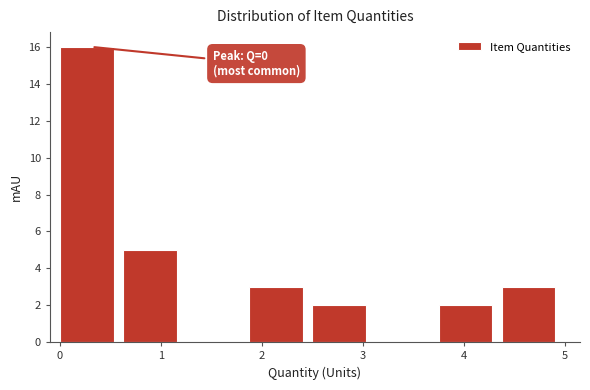

Which range on the x-axis has the tallest bar?

0.0 to 0.6